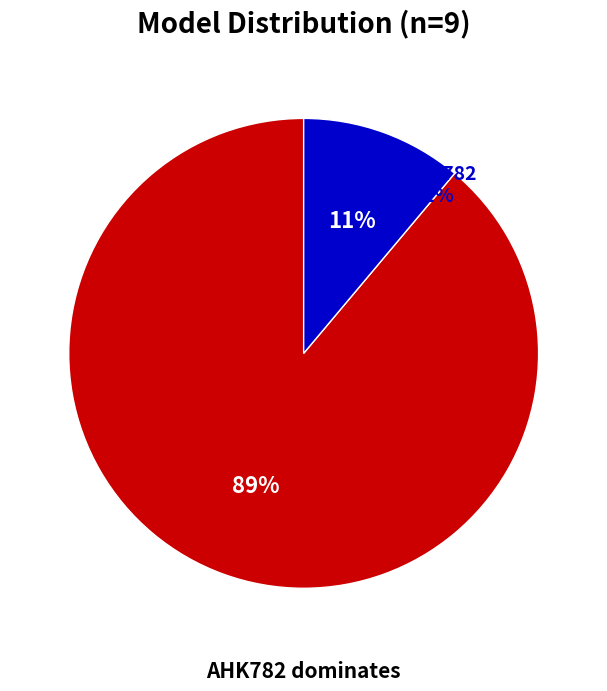

True or false: AHK782 accounts for 89% of the total.

True